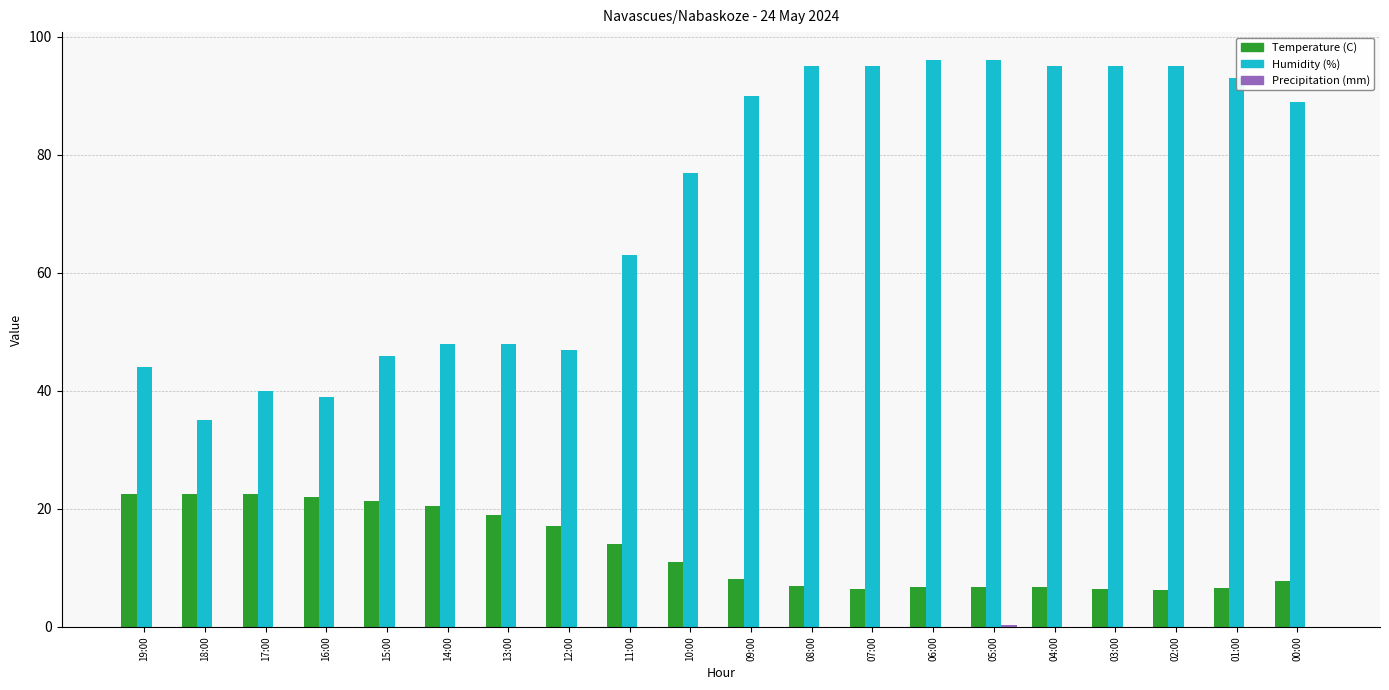

Where is Humidity (%) nearest to the value 65?

11:00